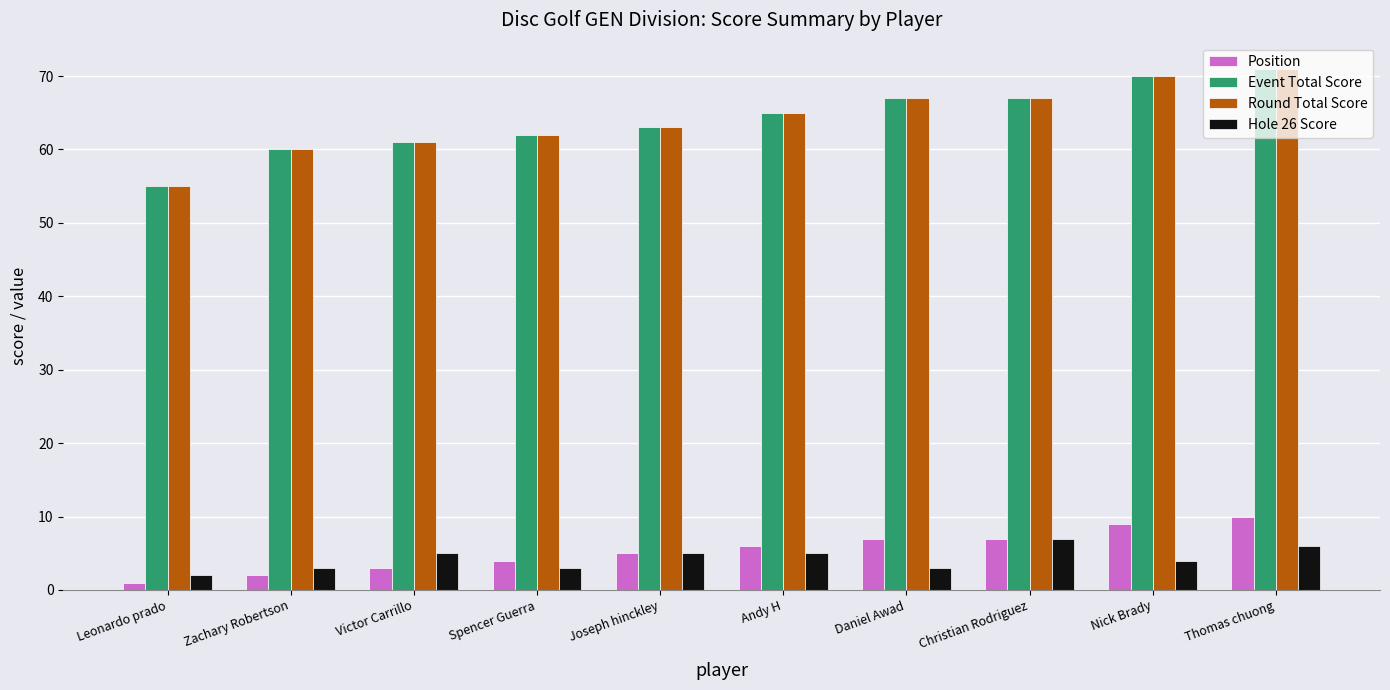

At how many categories does at least one series exceed 49?

10